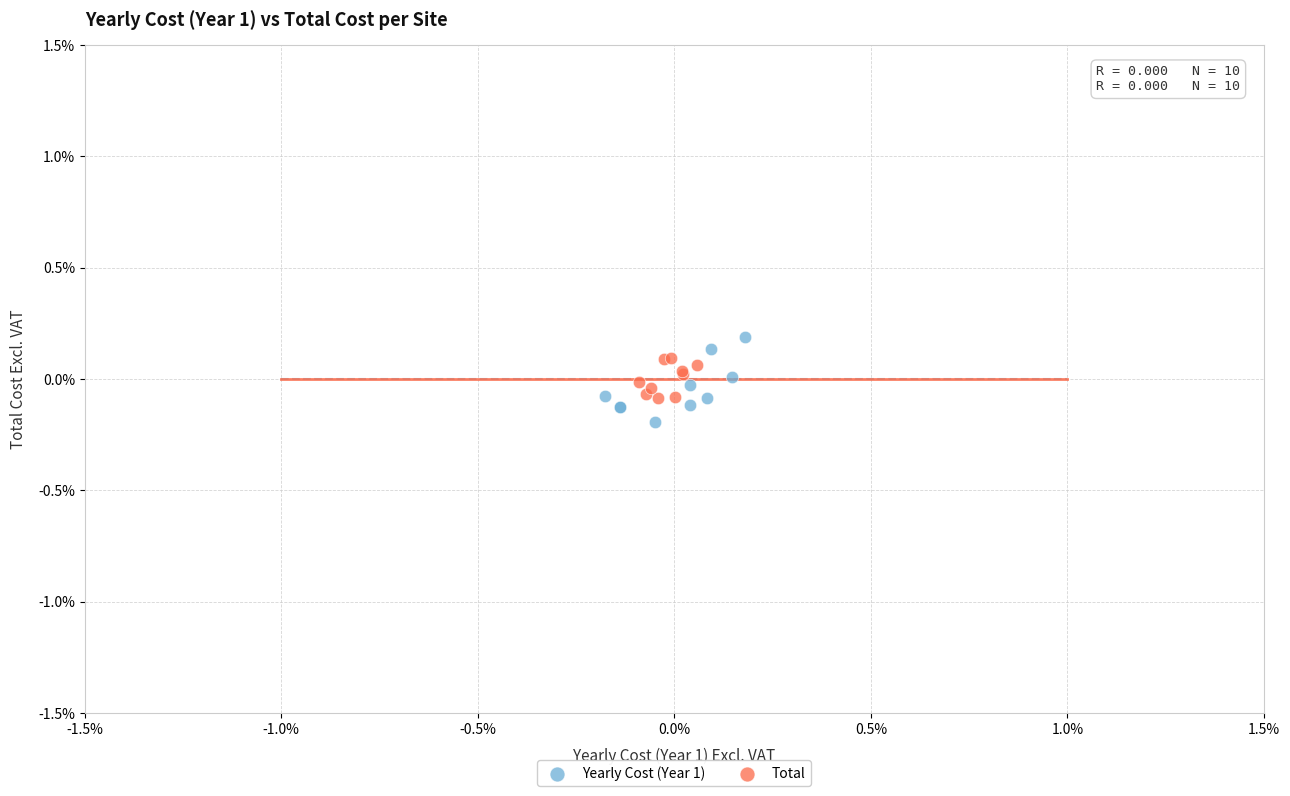

Which series reaches the minimum Y coordinate?

Yearly Cost (Year 1)